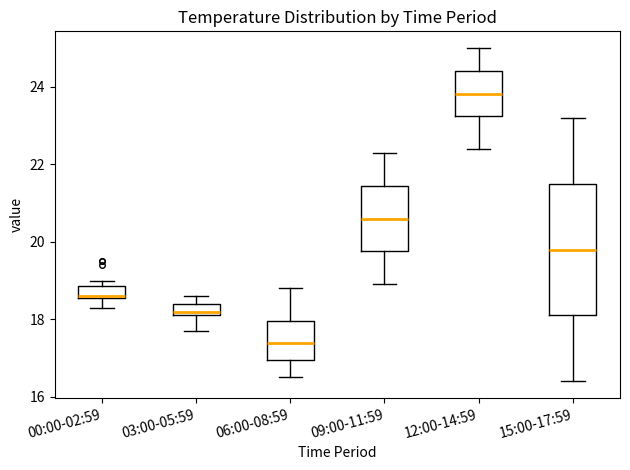

Where is the upper edge of the box for 06:00-08:59 on the y-axis? The values are not printed on the chart, so give them approximately, as read against the axis.

18.0